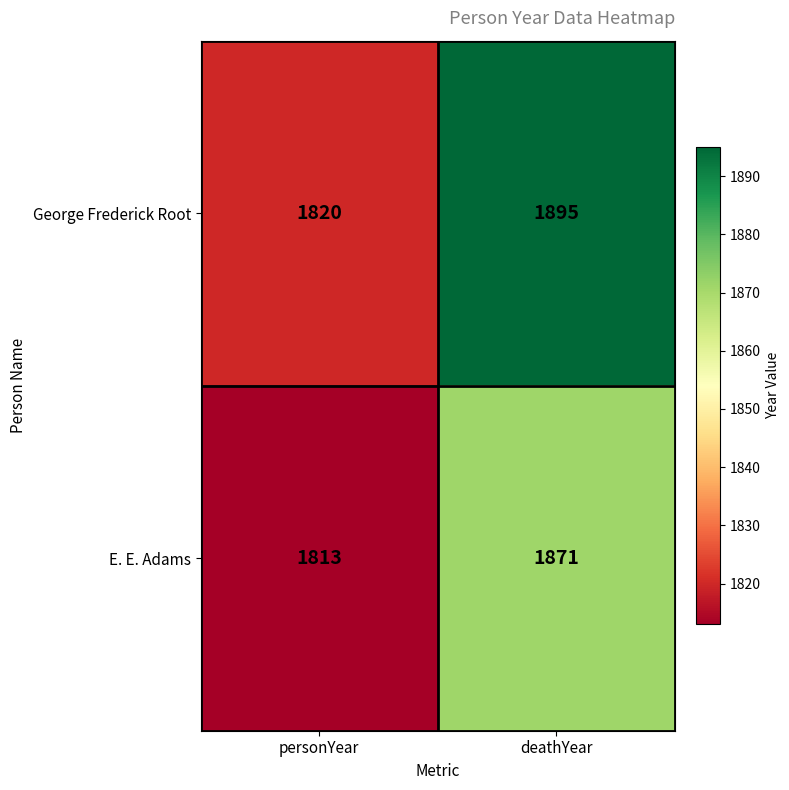

What is the difference between the George Frederick Root values at deathYear and personYear?

75